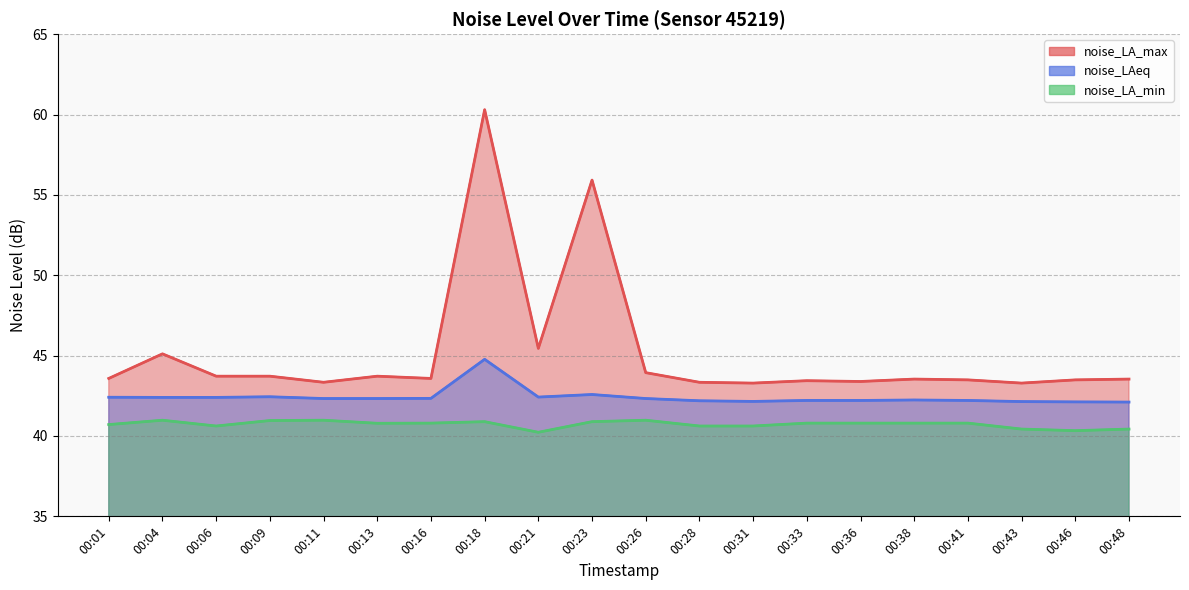

At which category does noise_LAeq reach its first local valley?

00:21